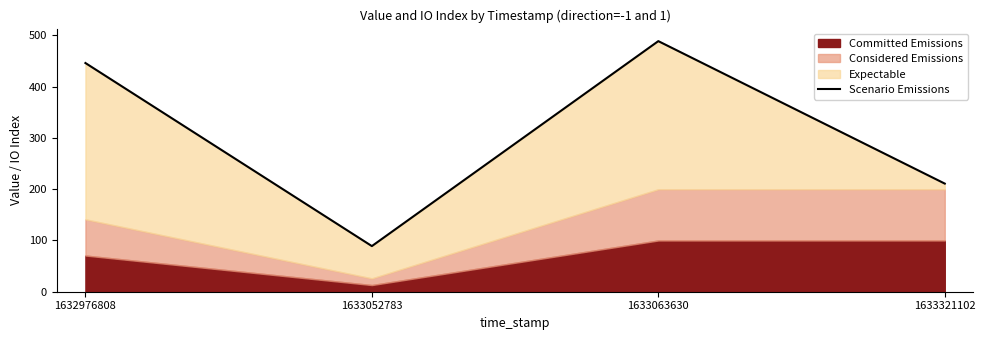

True or false: the data has more than 1 interior local peaks.

False